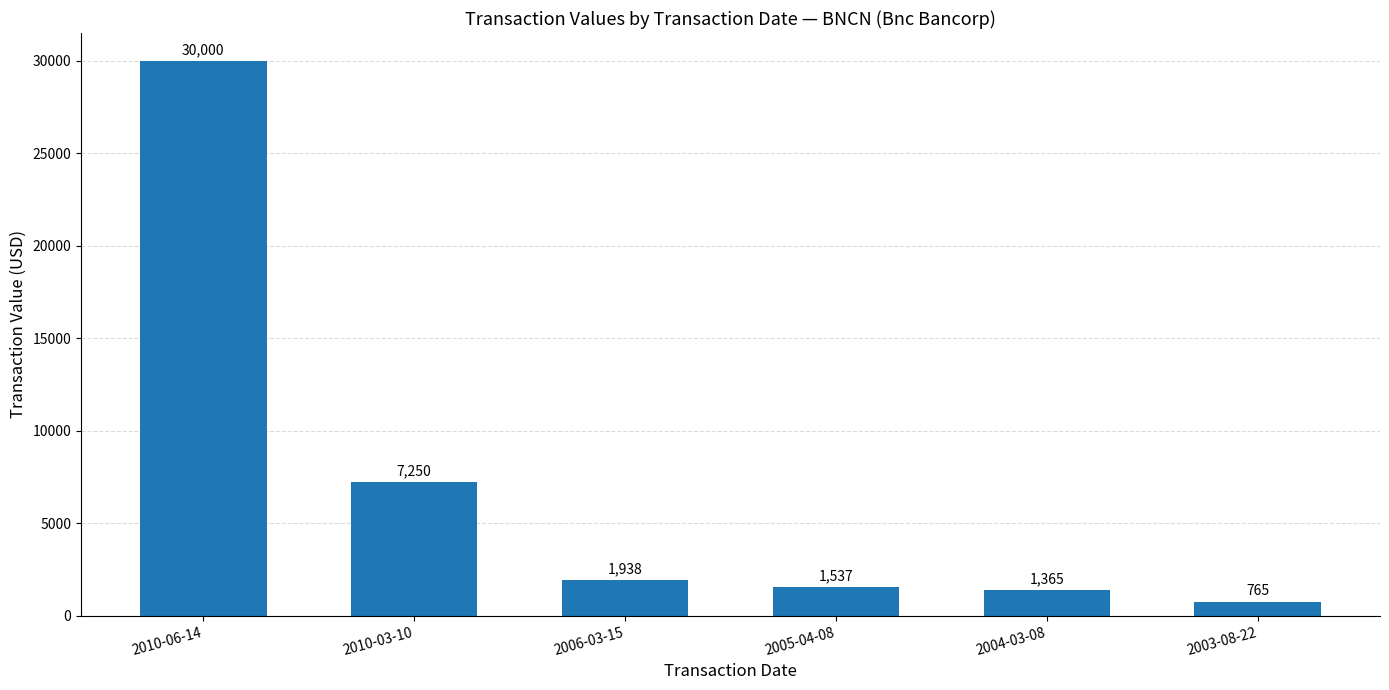

At which label is the value closest to 15382?

2010-03-10